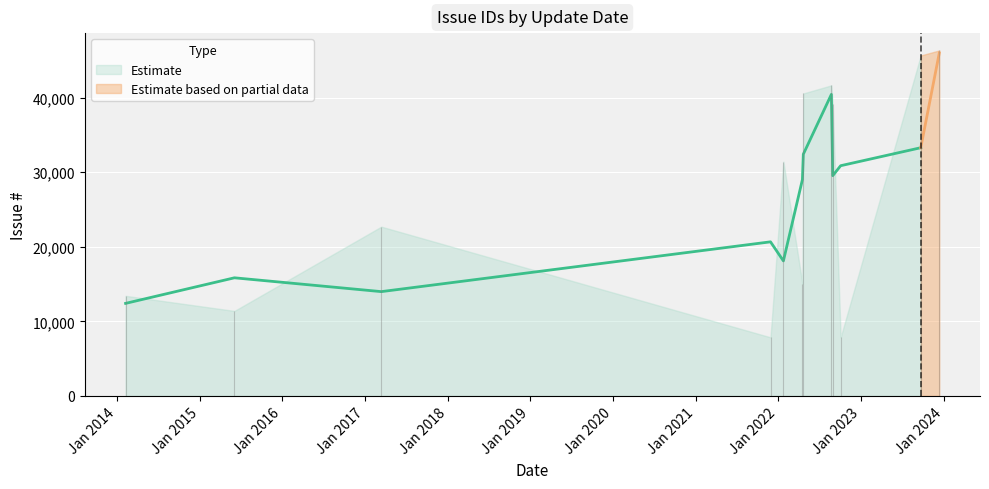

Which label corresponds to the smallest value in the chart?

2021-11-27